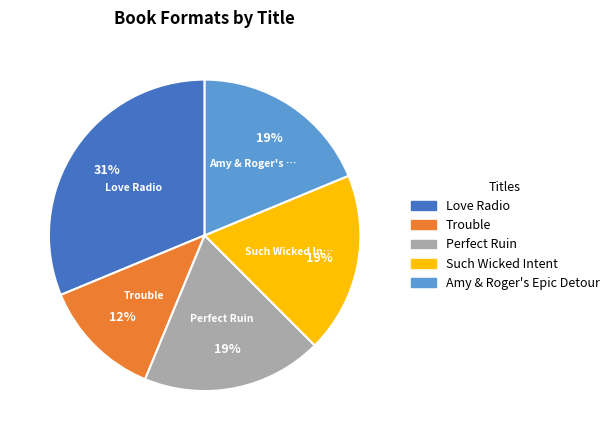

Is the sum of Amy & Roger's Epic Detour and Perfect Ruin greater than half?

No